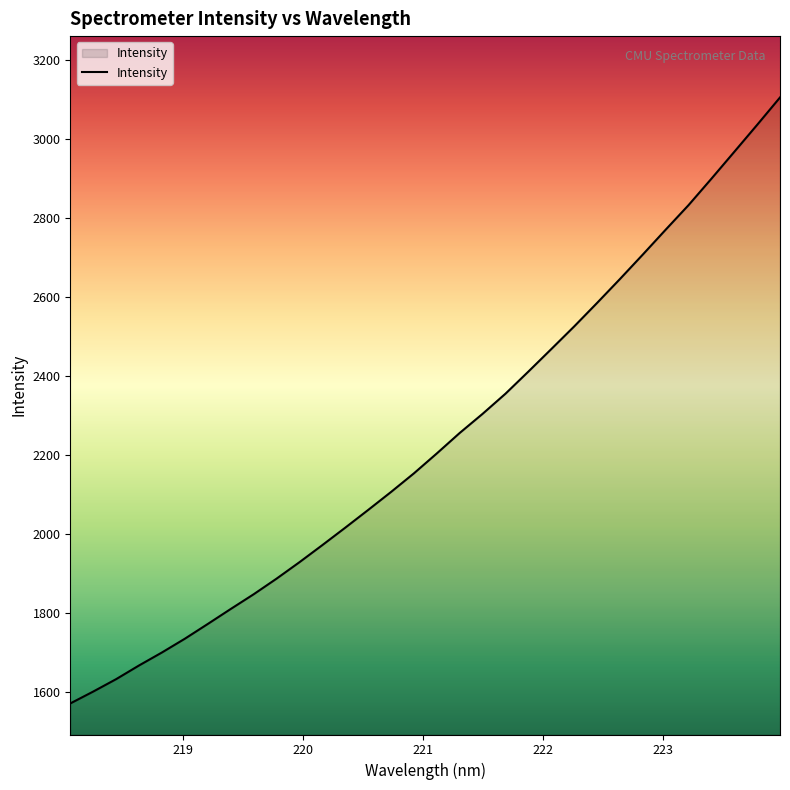

What is the difference between the maximum and minimum values?

1533.6